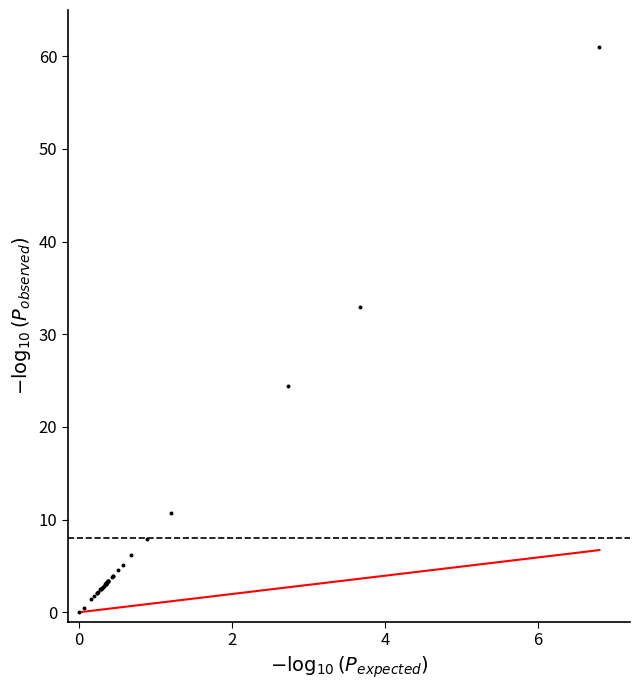

What Y value in the scatter plot is closest to 30?

32.9